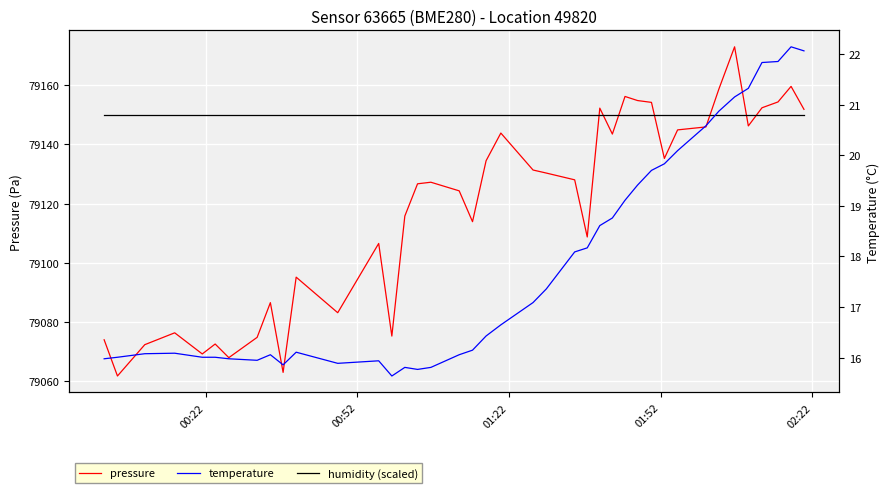

At which label is humidity (scaled) closest to 79150?

00:22